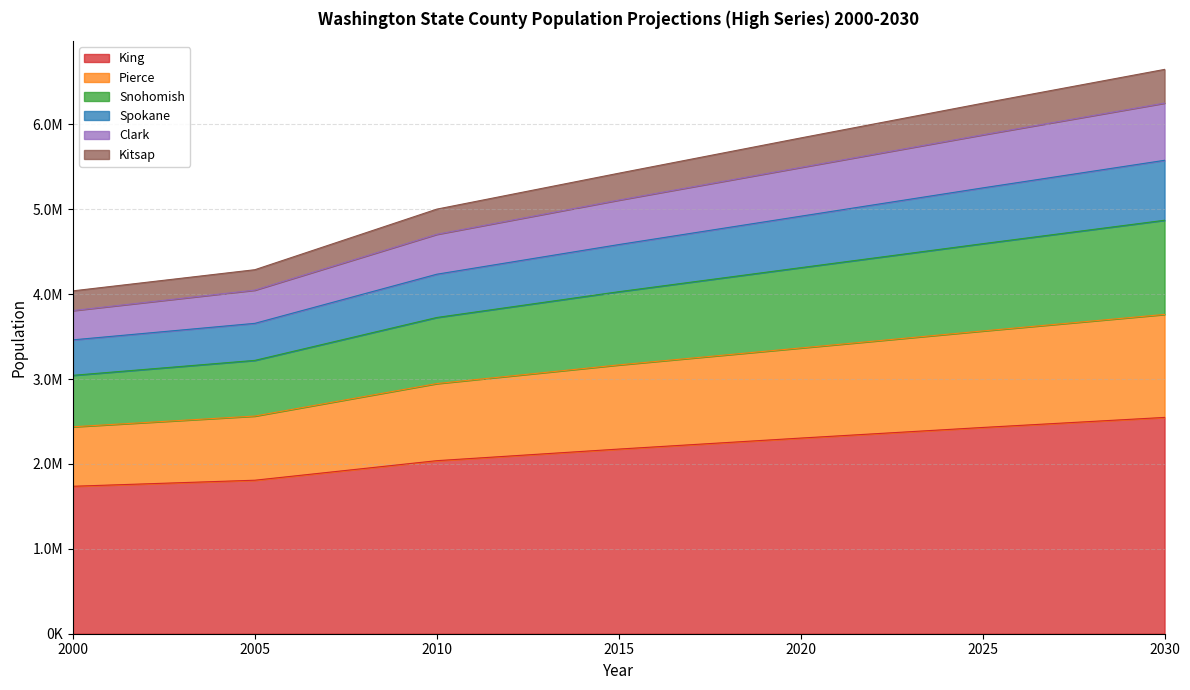

What are all the series names shown in the legend?

King, Pierce, Snohomish, Spokane, Clark, Kitsap